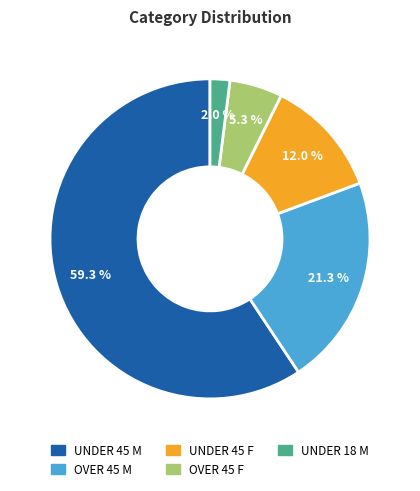

What percentage do OVER 45 M and UNDER 45 M together represent?

80.7%